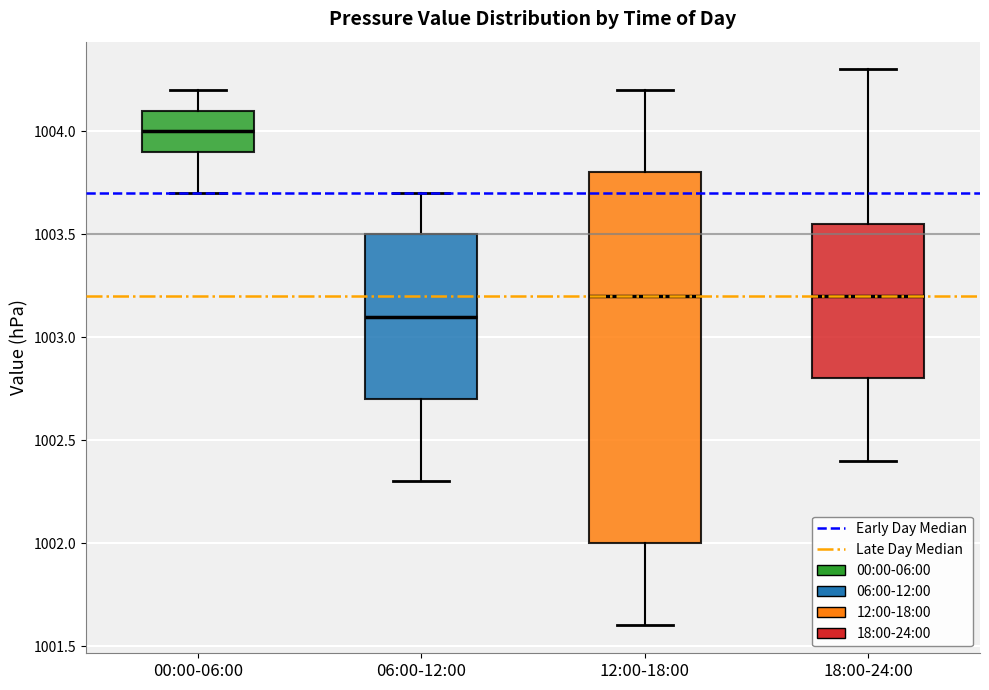

Where does the upper whisker of the box for 06:00-12:00 end on the y-axis? The values are not printed on the chart, so give them approximately, as read against the axis.

1003.70